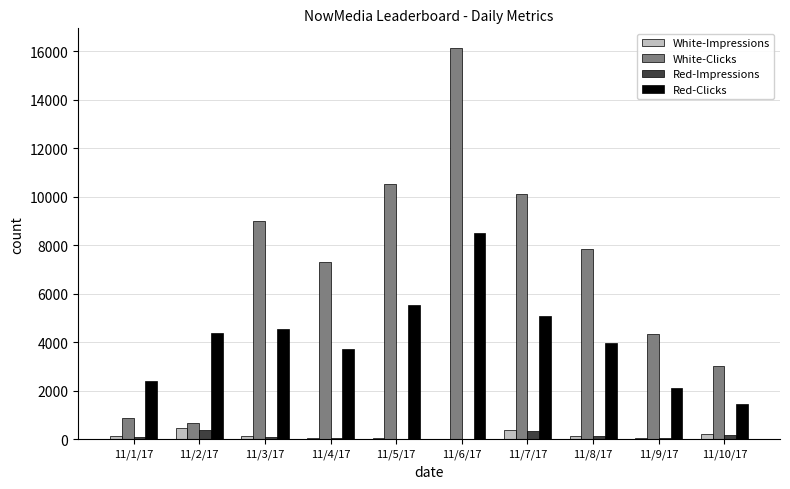

What is the sum of all White-Impressions values?

1589